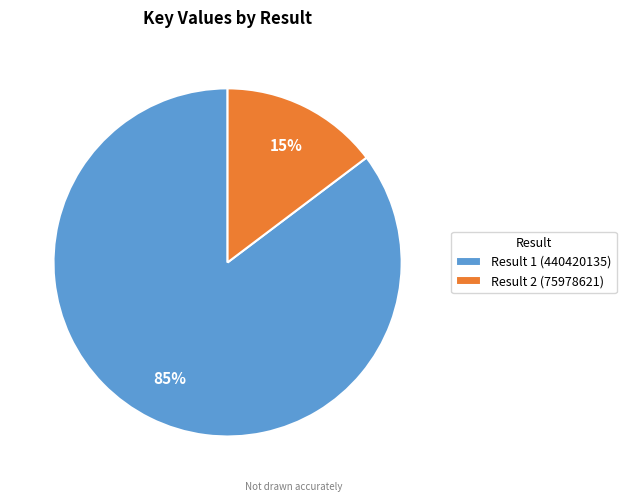

Rank the categories by value from lowest to highest.

Result 2 (75978621), Result 1 (440420135)